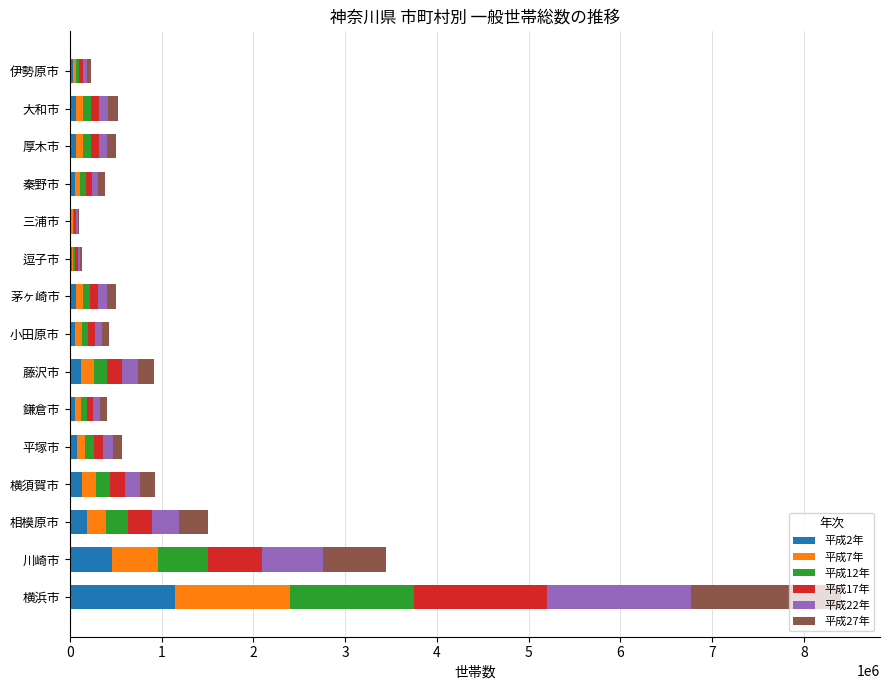

Which category has the highest value in the 平成2年 series?

横浜市